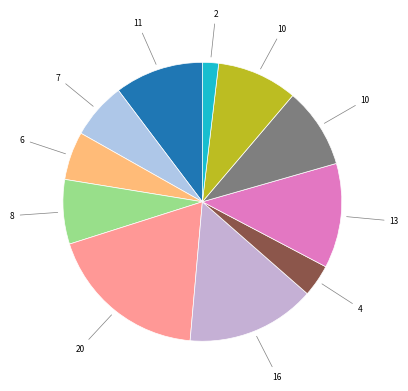

How many slices are in this pie chart?

11